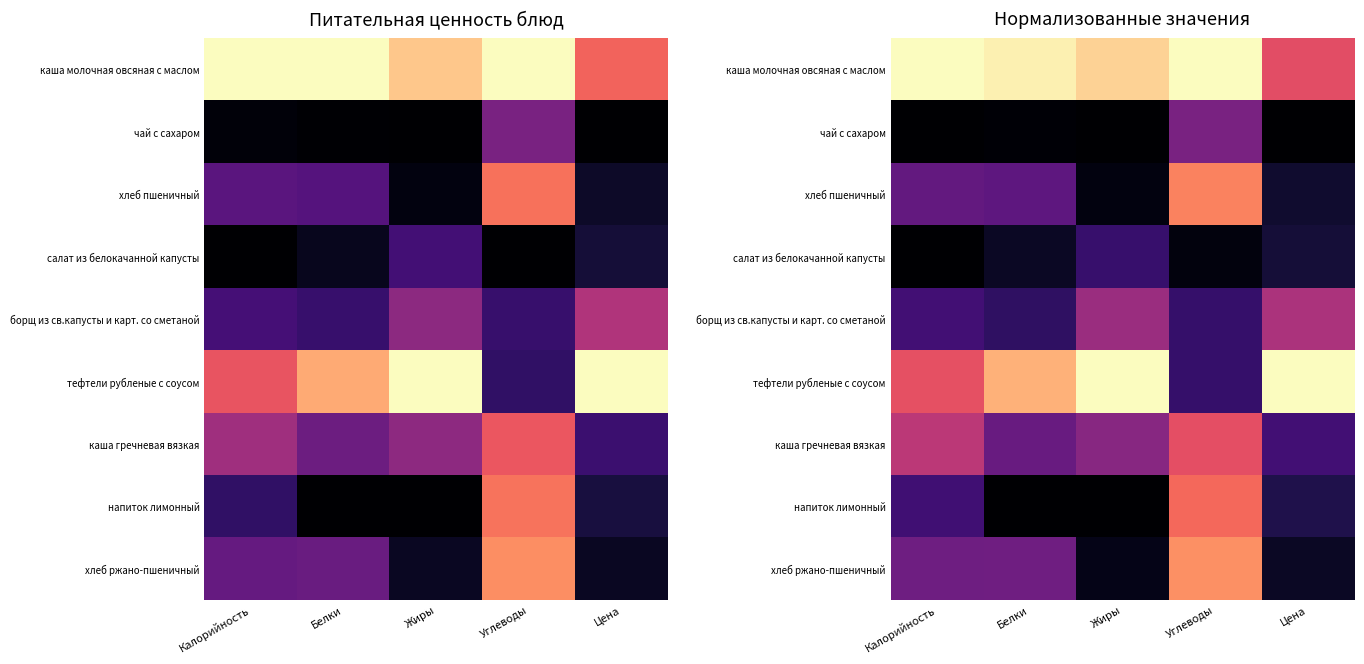

The value of борщ из св.капусты и карт. со сметаной at Цена is 0.5. True or false?

True